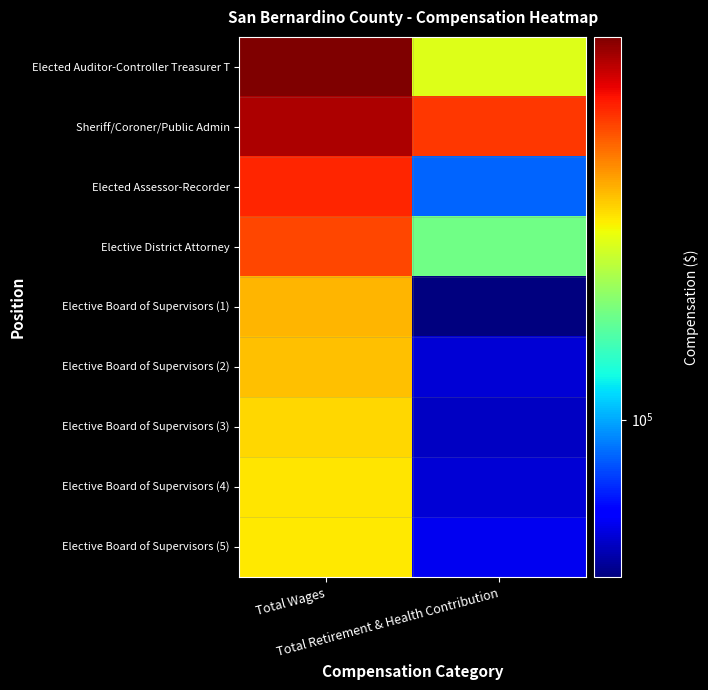

What is the maximum value shown in the chart?

306983